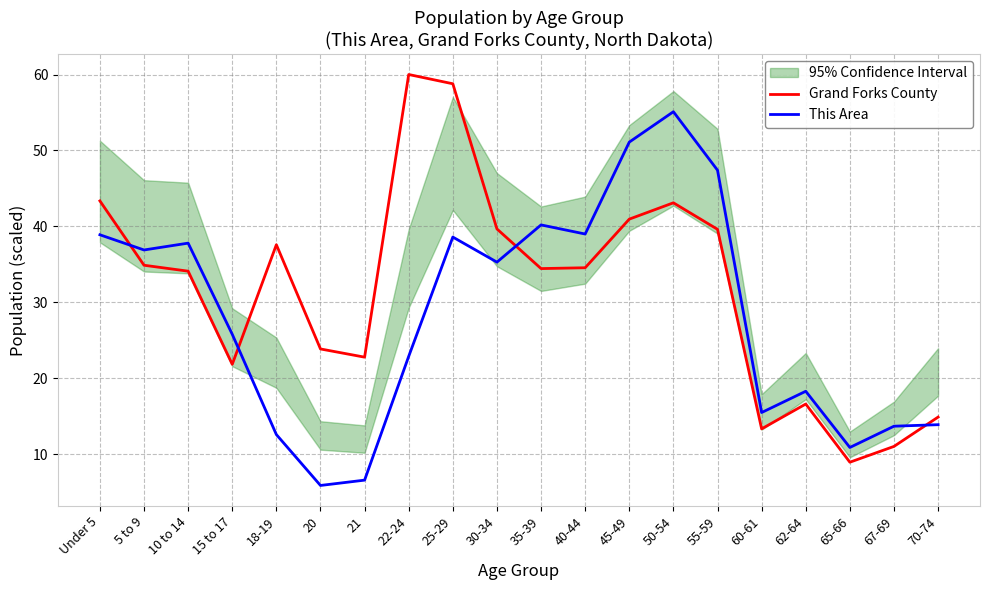

Reading left to right, extract all data points from this chart.

Grand Forks County: 43.4	34.9	34.1	21.9	37.6	23.9	22.8	60.0	58.8	39.7	34.5	34.6	41.0	43.1	39.6	13.3	16.6	9.0	11.0	14.9
This Area: 38.9	36.9	37.8	25.8	12.6	5.9	6.6	22.9	38.6	35.3	40.2	39.0	51.1	55.1	47.4	15.5	18.3	10.9	13.7	13.9